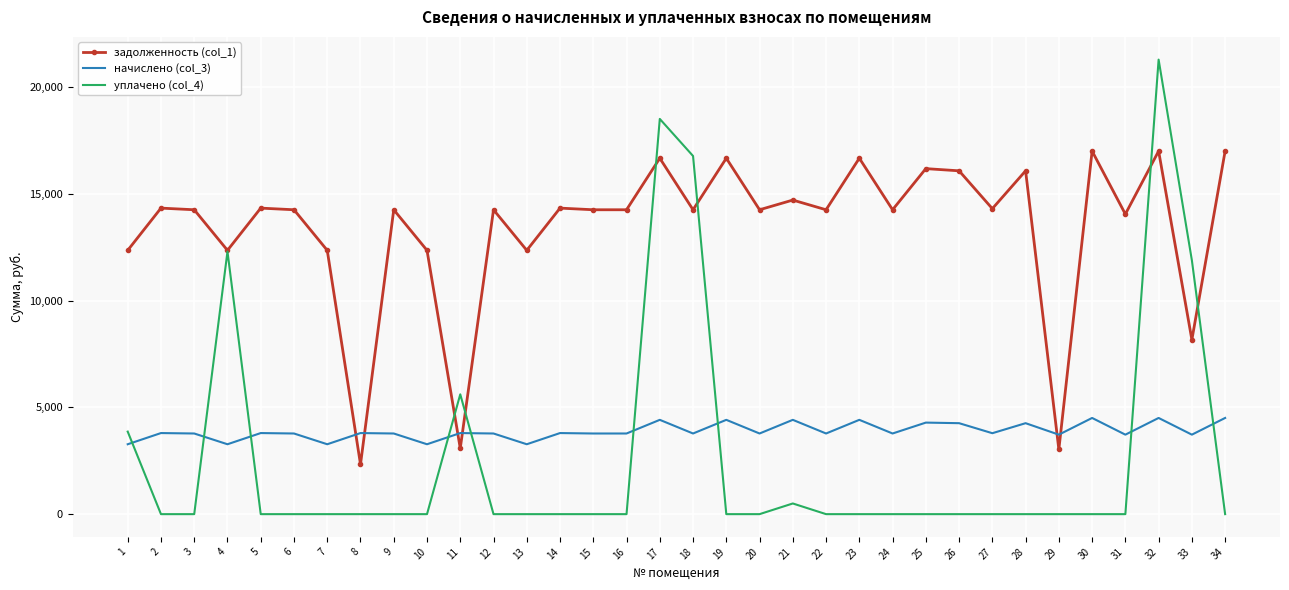

Where do начислено (col_3) and уплачено (col_4) first cross each other?

1 and 2